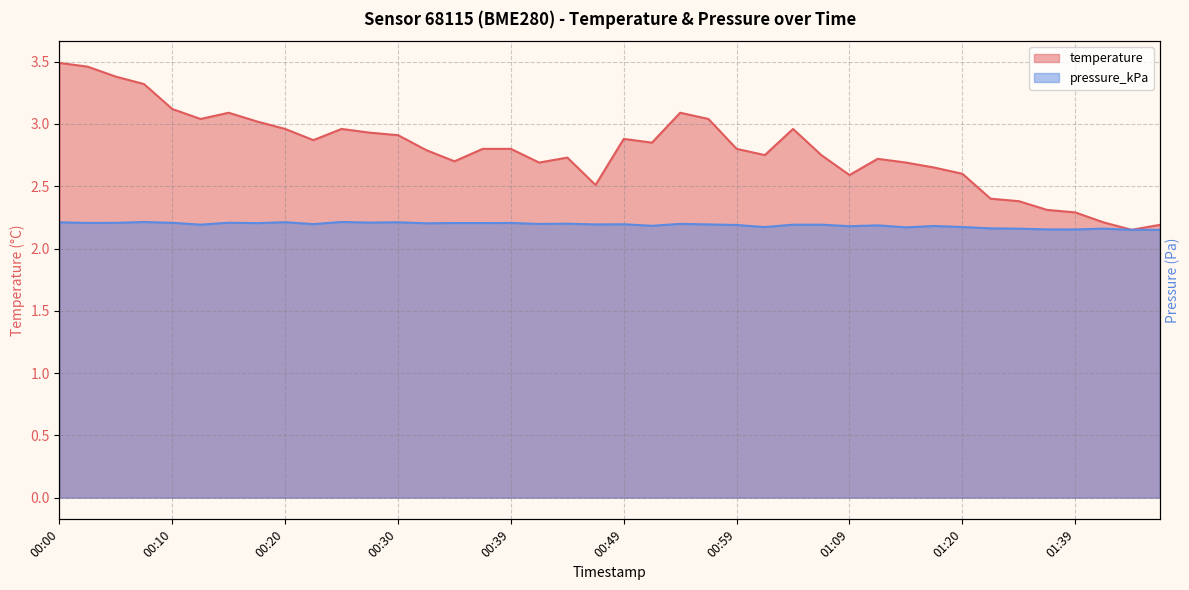

Is the value of pressure_kPa at 00:00 greater than the value of temperature at 01:36?

No